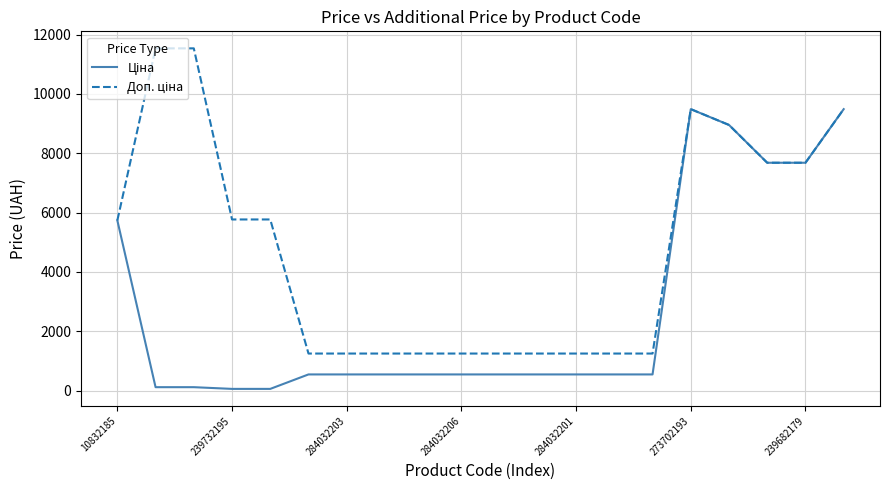

What is the greatest value displayed?

11537.0